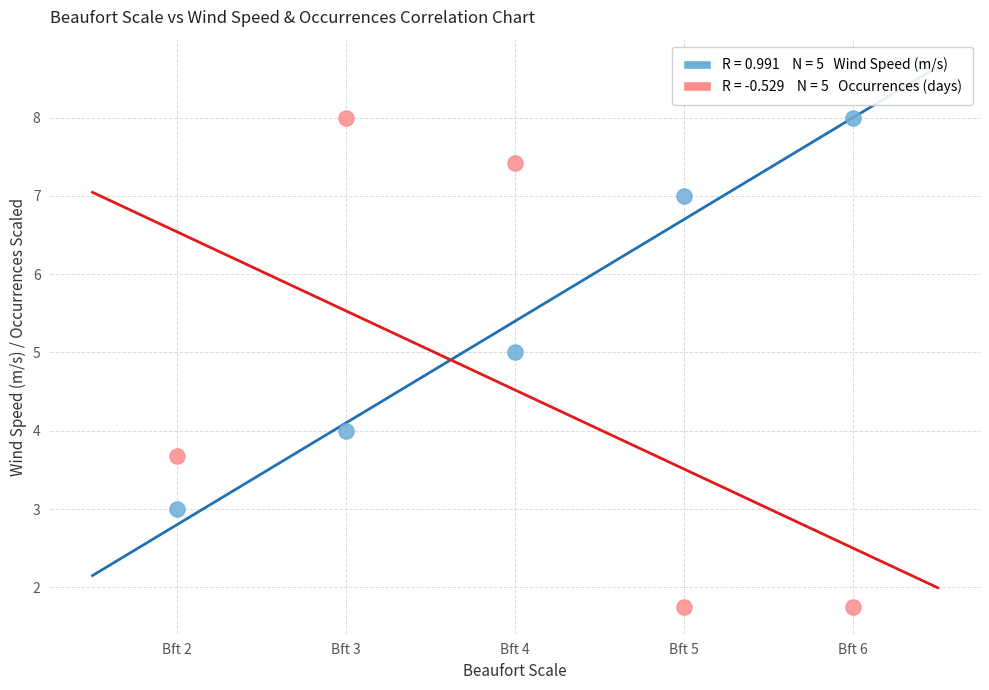

Across all data points, what is the range of X values (max minus min)?

4.0